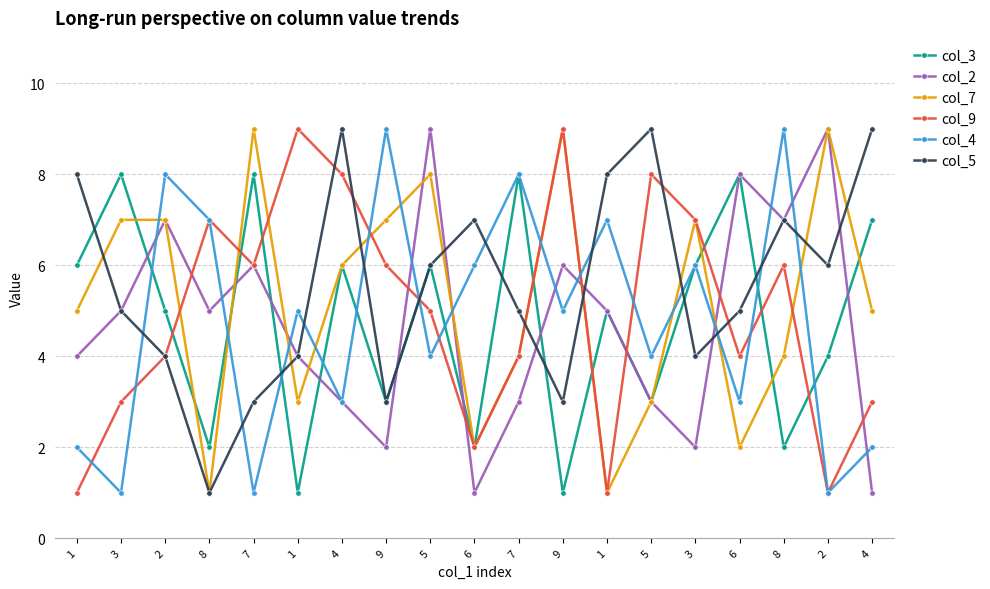

What are all the series names shown in the legend?

col_3, col_2, col_7, col_9, col_4, col_5